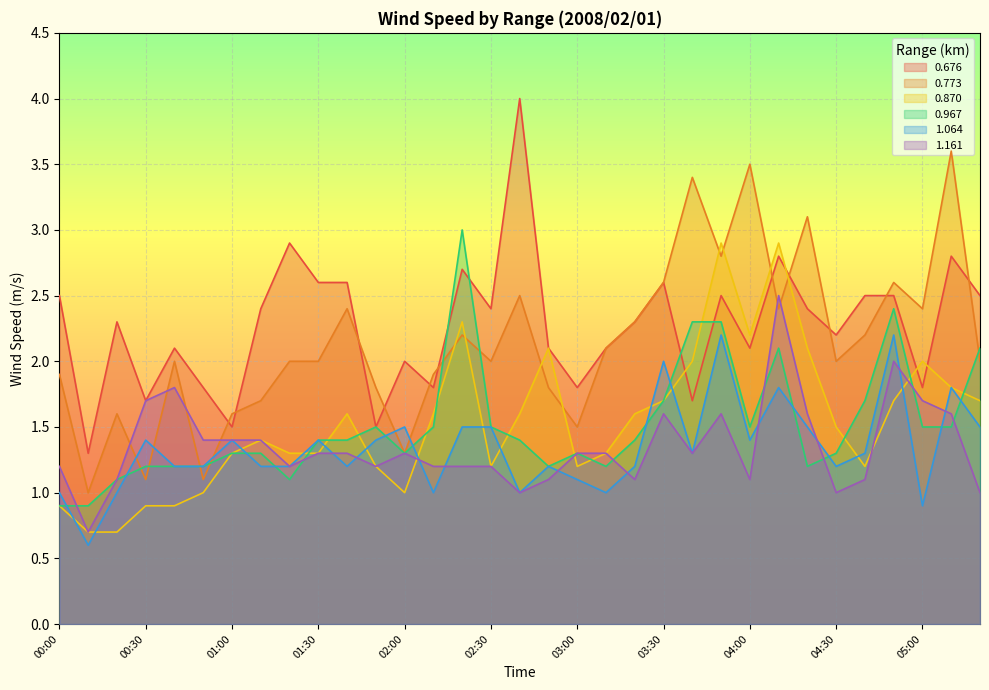

What is the average value of the 0.773 series?

2.1